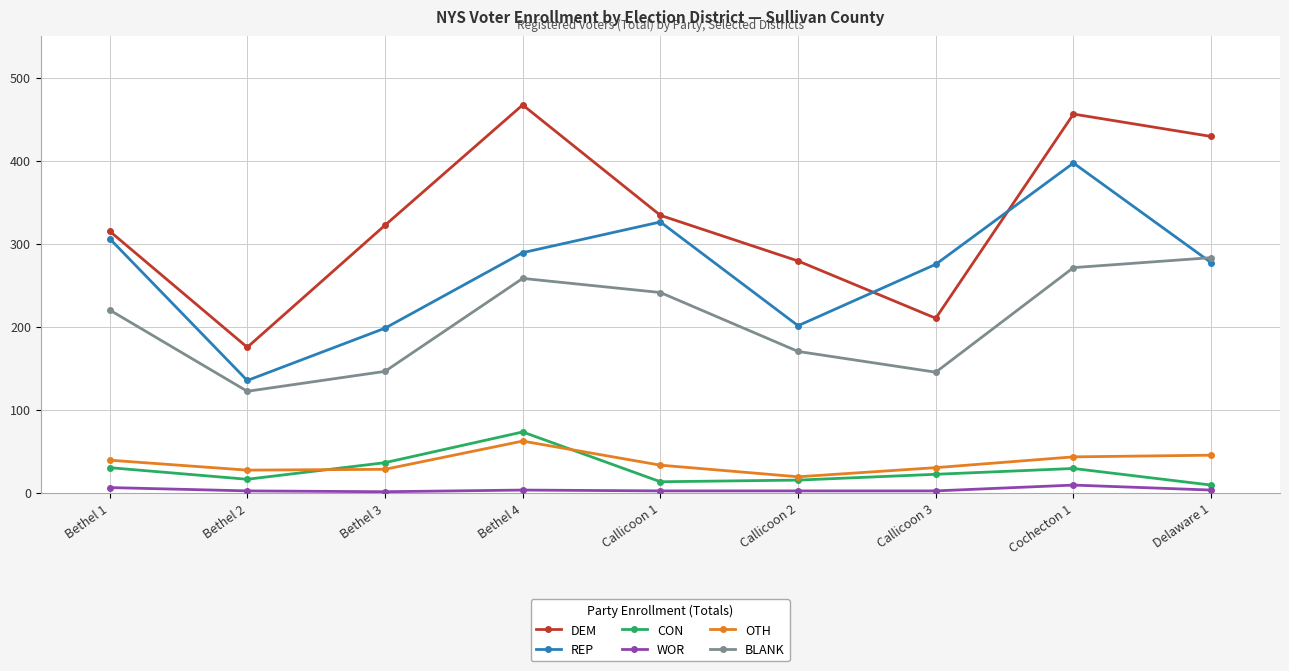

Which series has the largest total across all categories?

DEM